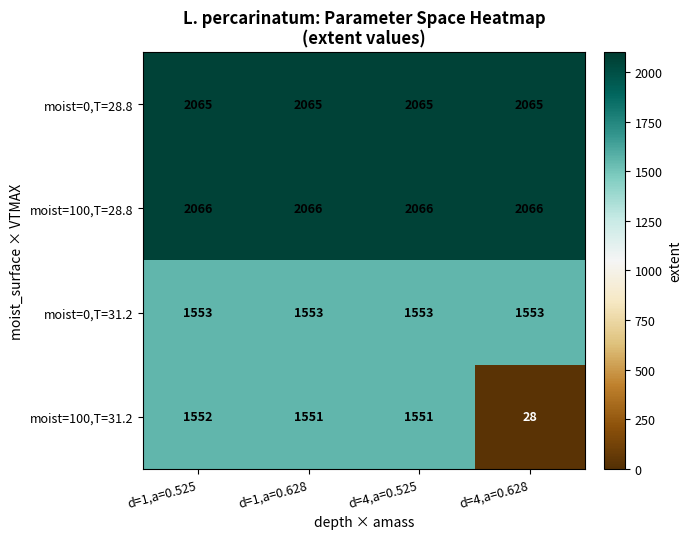

What is the sum of the moist=0,T=28.8 values at d=4,a=0.525 and d=4,a=0.628?

4130